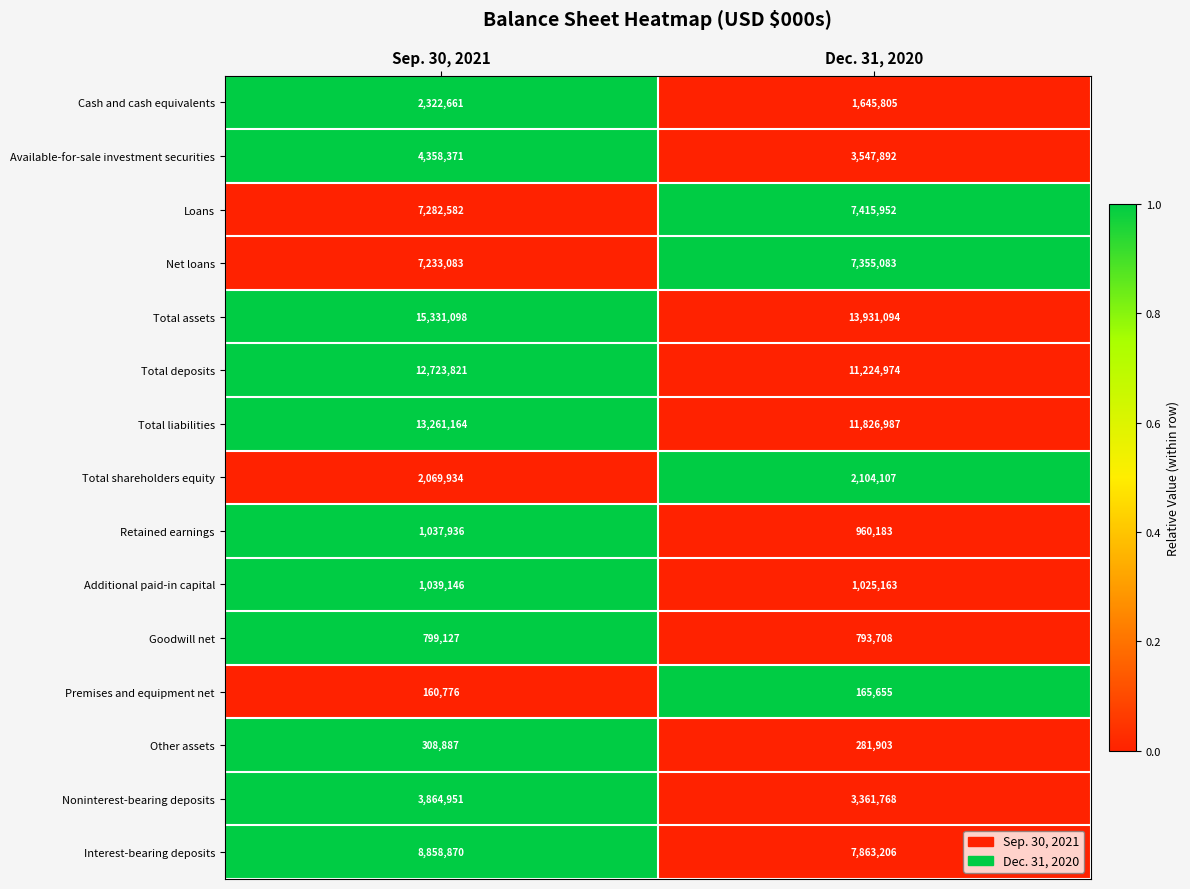

What is the difference between the highest and lowest values at Sep. 30, 2021?

15170322